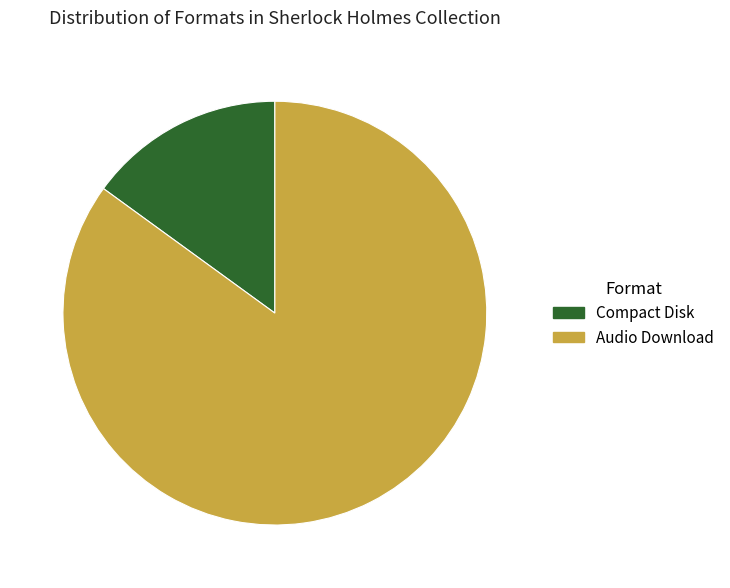

Do Compact Disk and Audio Download together represent more than half of the pie?

Yes